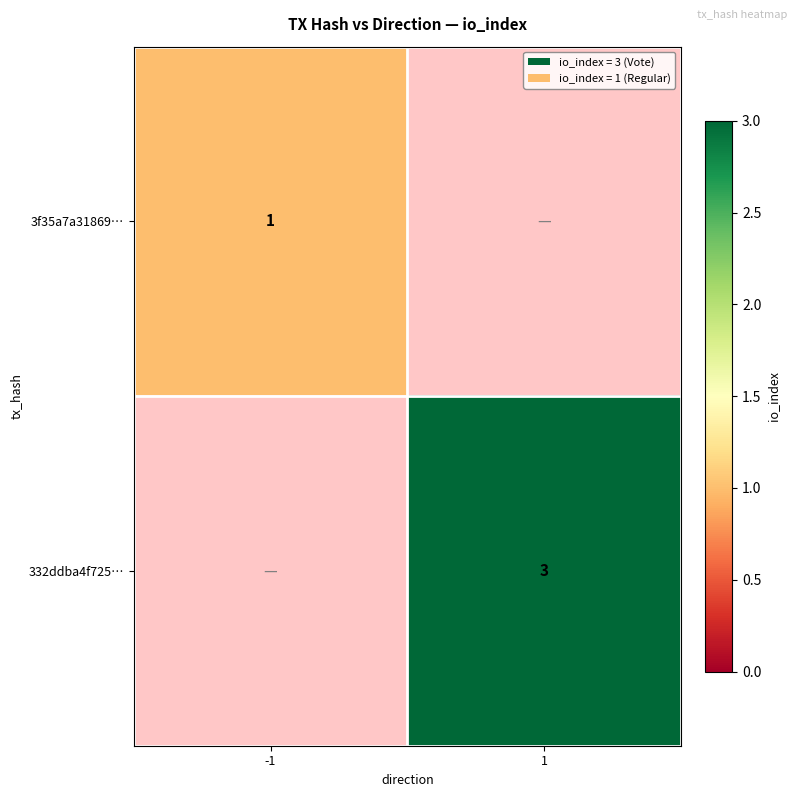

At which category is the sum across all series the highest?

1